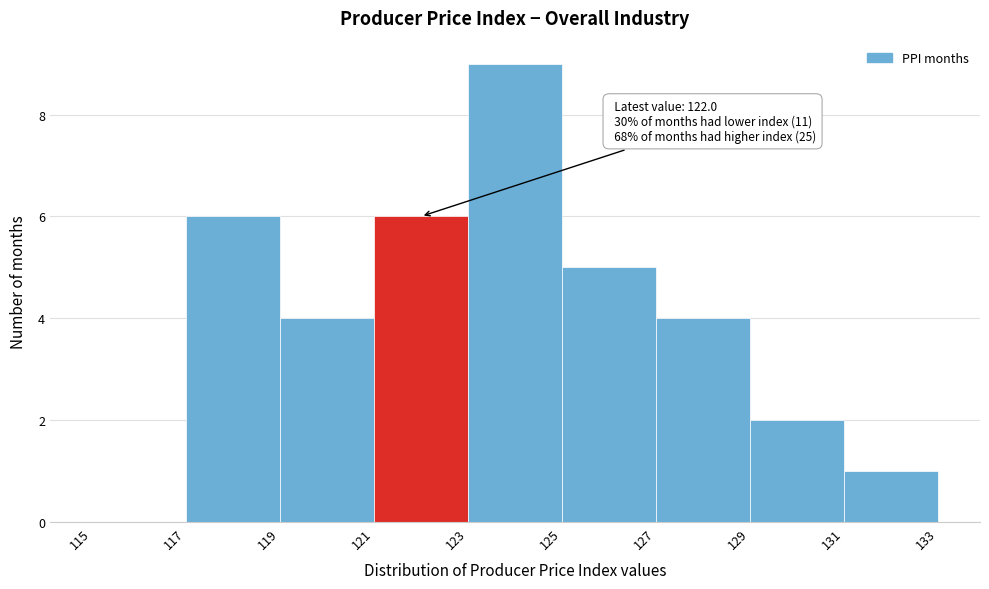

Which range on the x-axis has the tallest bar?

123 to 125